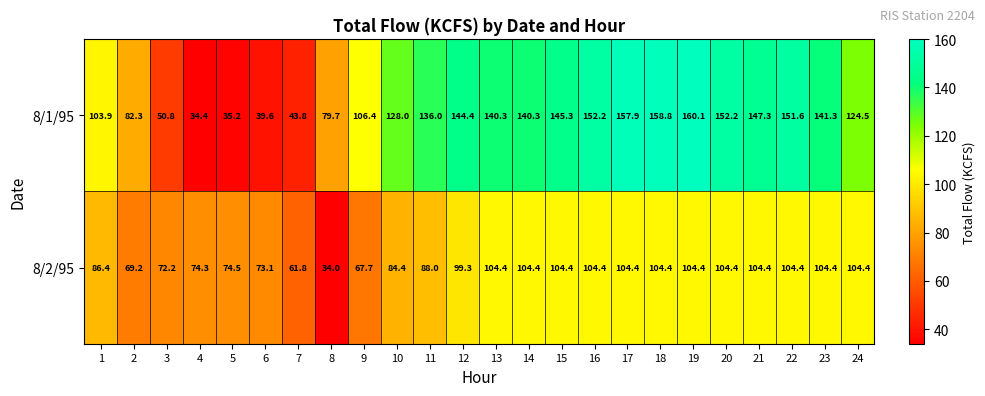

Where does the 8/2/95 series first go above 104?

13